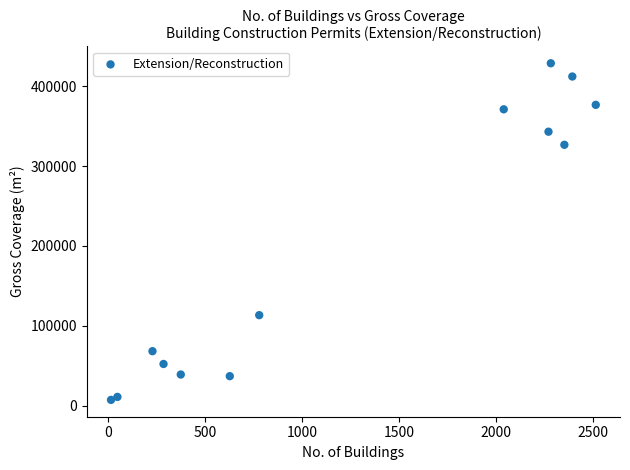

What is the range of Y values (max minus min)?

422070